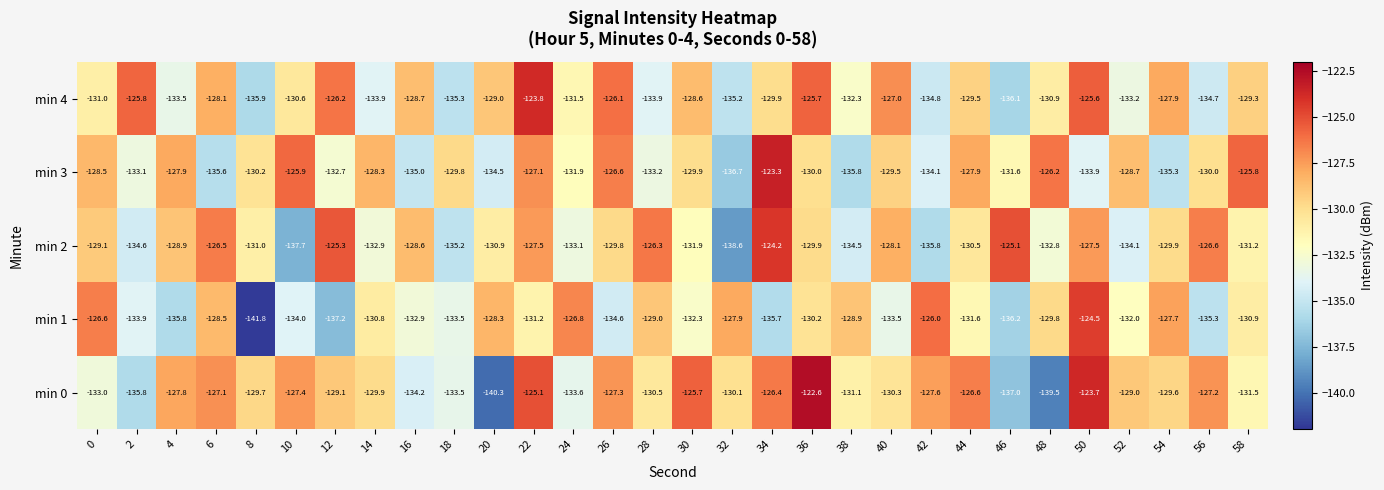

What is the total value across all series at 38?

-662.6